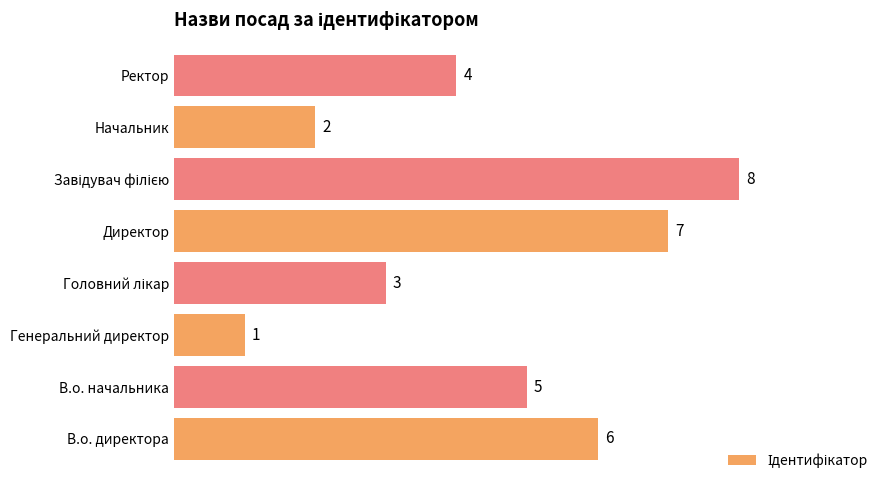

What is the sum of the values at В.о. директора and Генеральний директор?

7